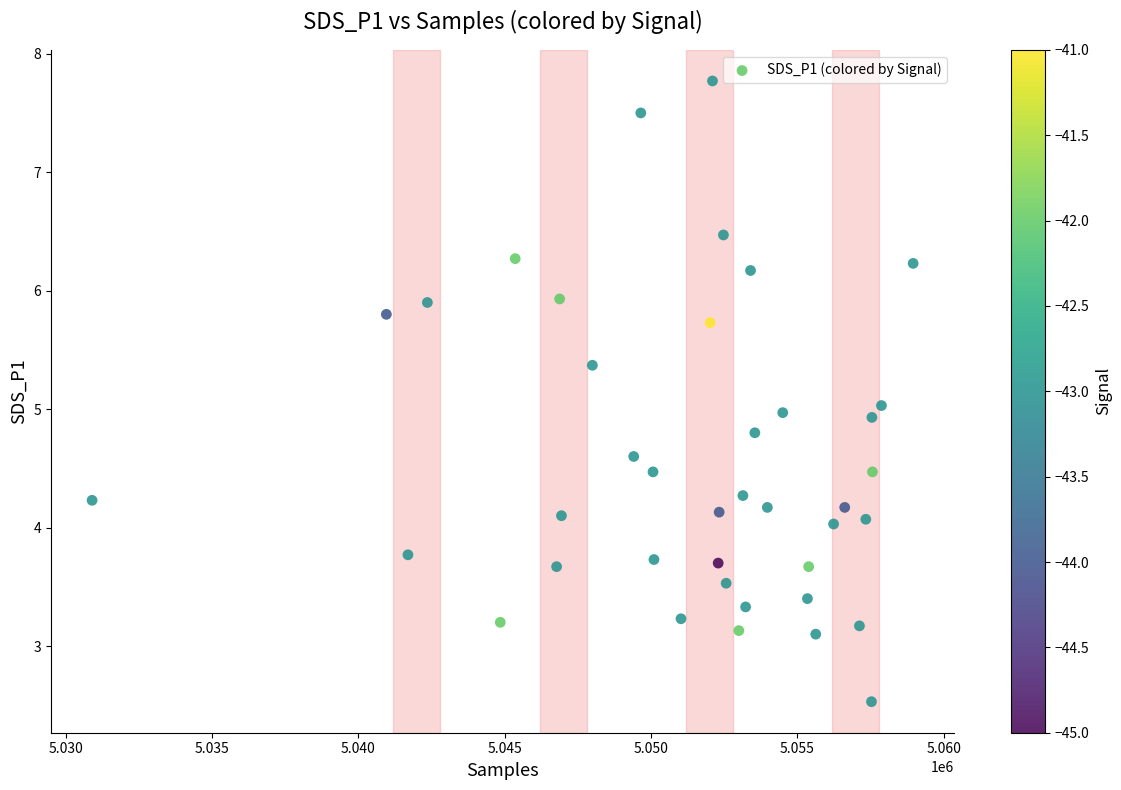

What is the range of X values (max minus min)?

28053.0